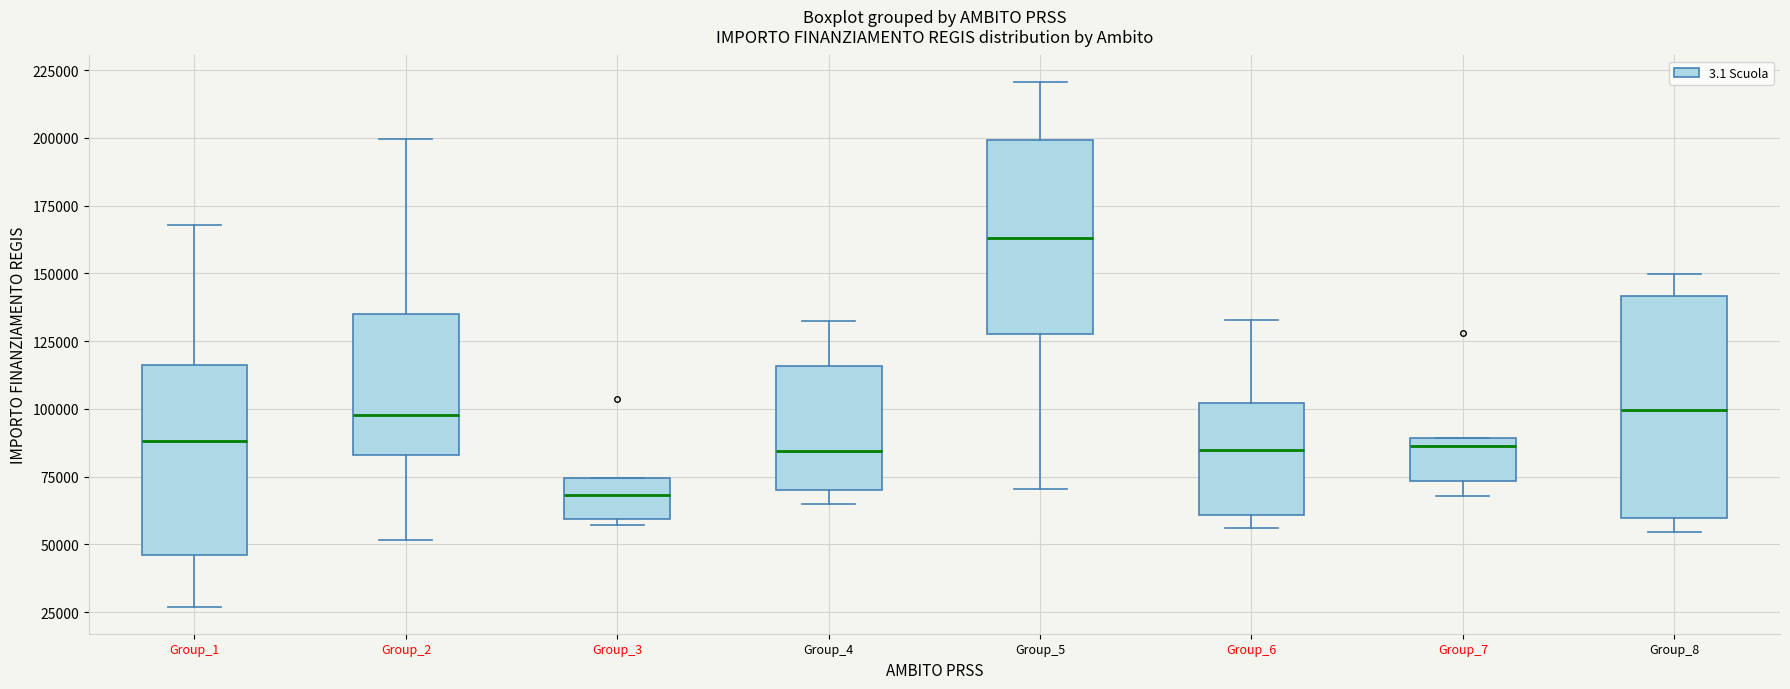

Comparing the boxes themselves (not the whiskers), which one is the tallest?

Group_8